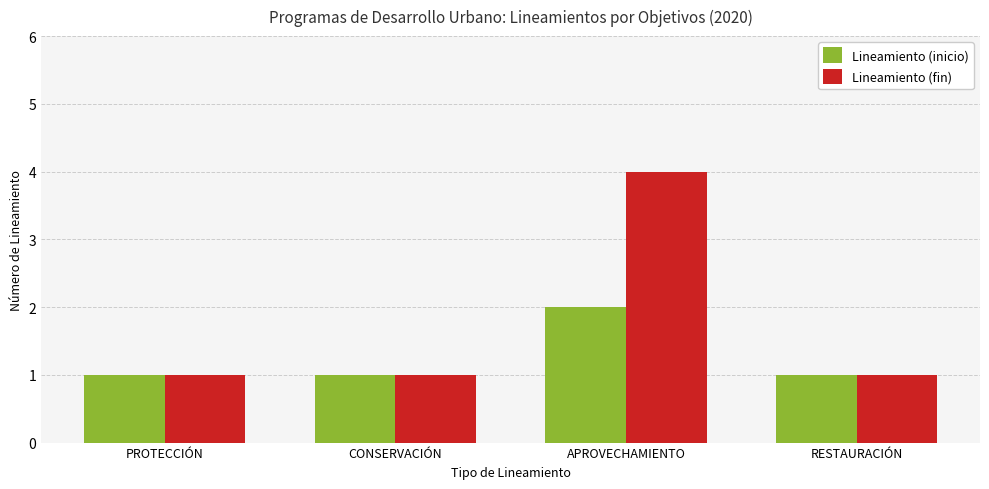

Which category has the highest value in the Lineamiento (inicio) series?

APROVECHAMIENTO